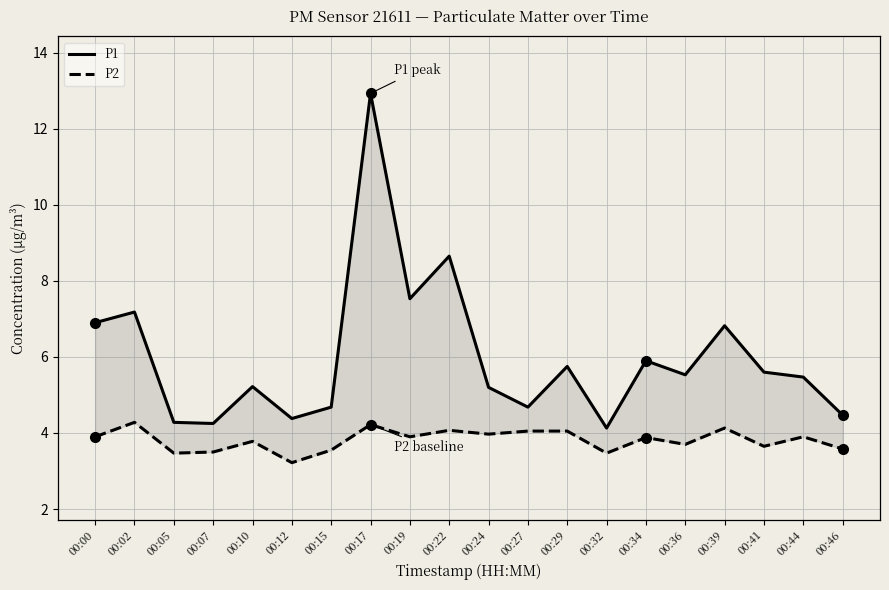

True or false: P1 and P2 intersect in this chart.

False